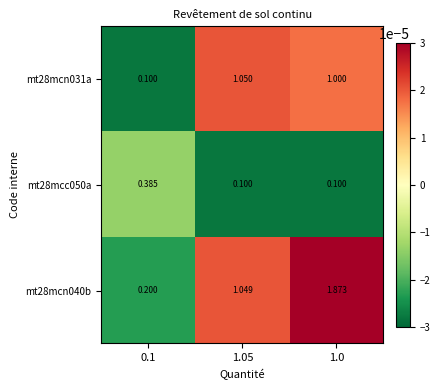

Is the value of mt28mcn031a at 1.05 greater than the value of mt28mcc050a at 0.1?

Yes